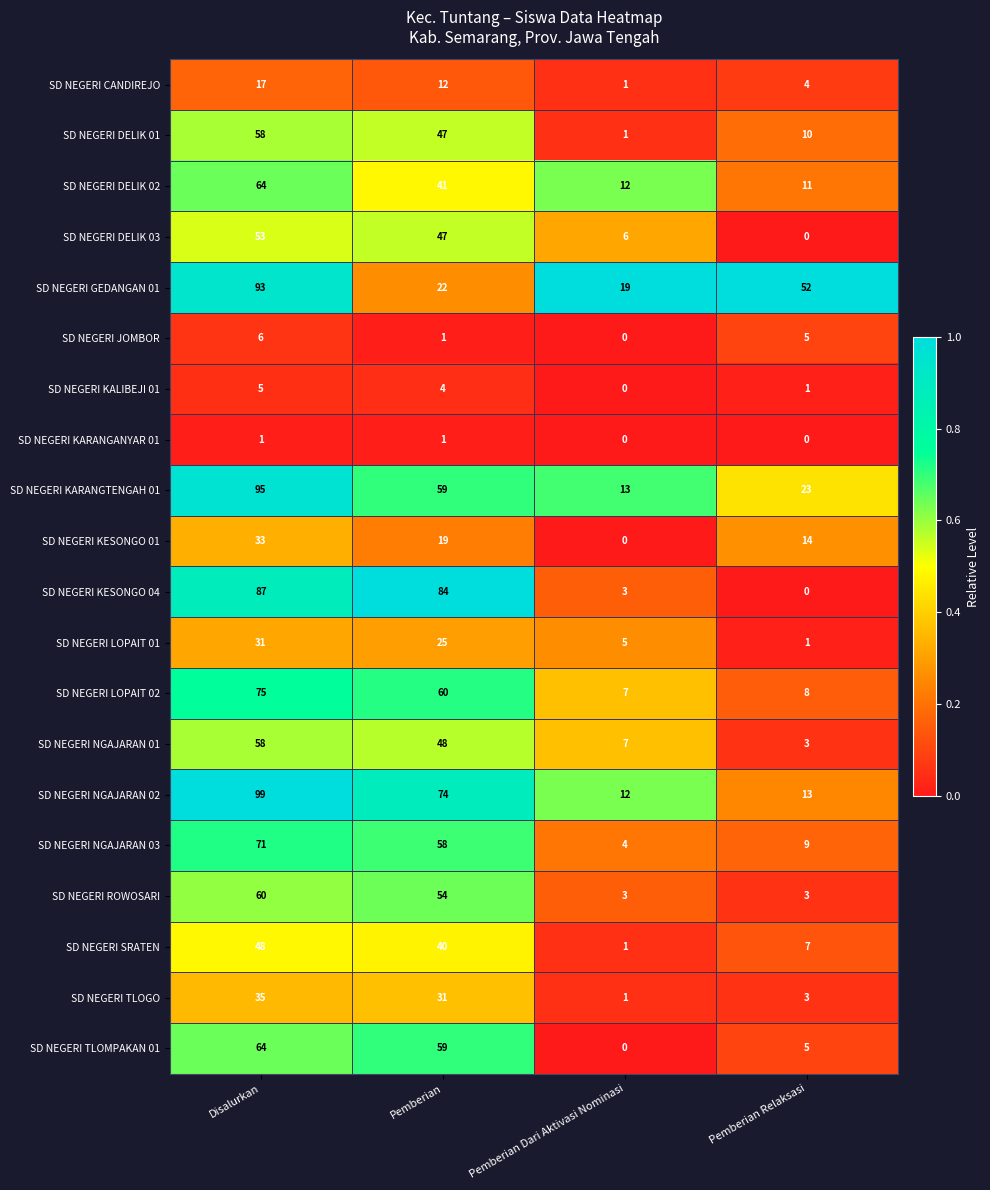

True or false: SD NEGERI LOPAIT 02 has a value of 12 at Pemberian Dari Aktivasi Nominasi.

False